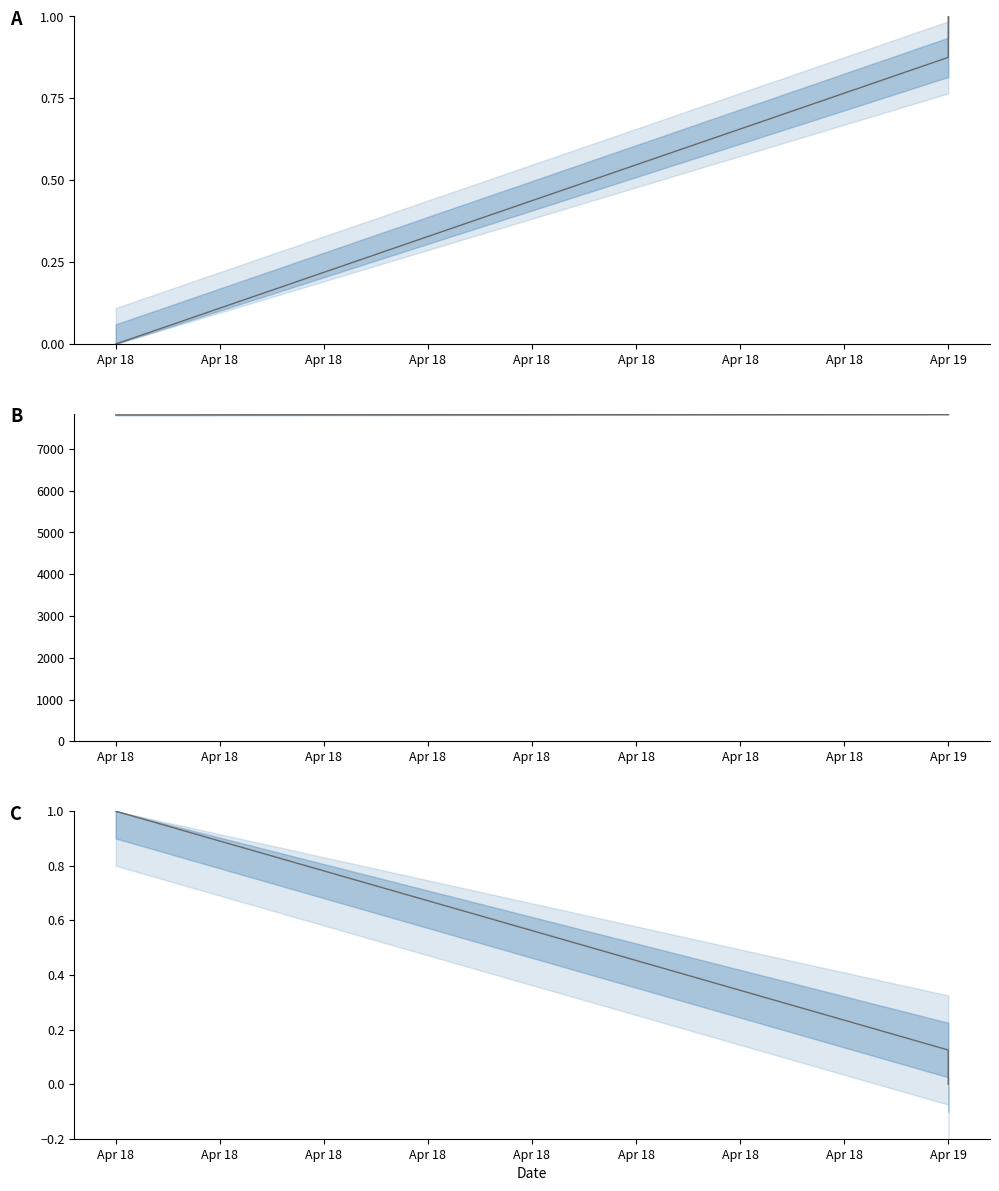

True or false: the data shows 7827 at Apr 19.

True